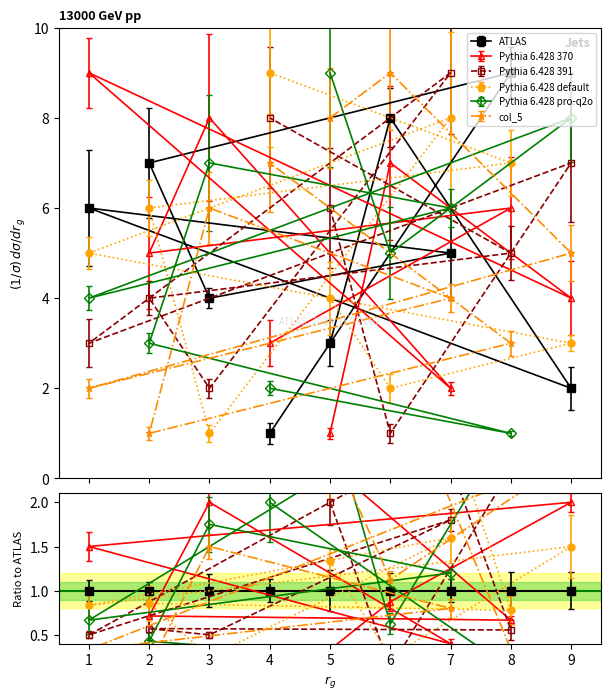

Which category has the highest value in the col_5 series?

6